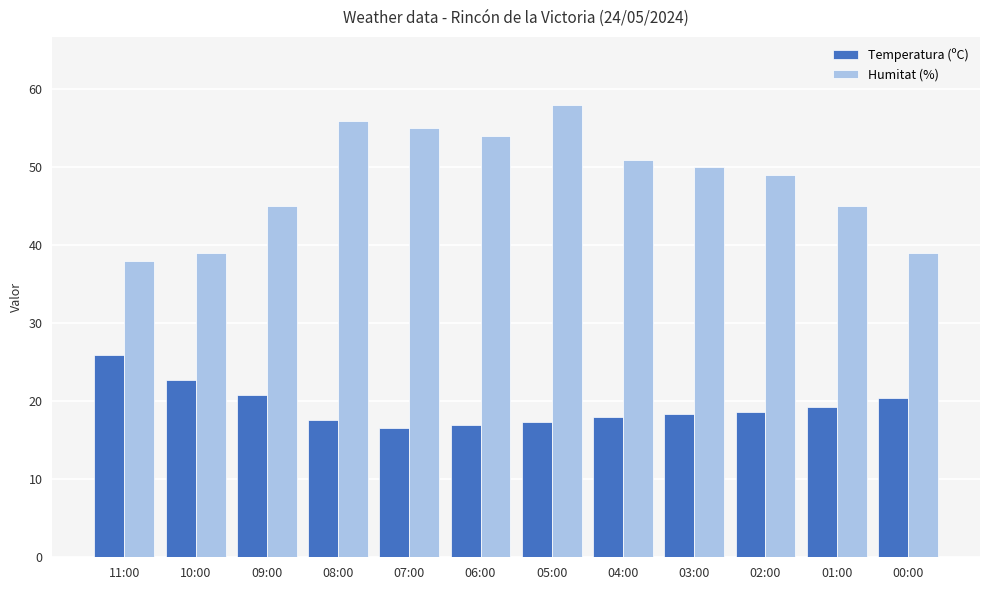

The Humitat (%) series shows 45.0 at 01:00. True or false?

True